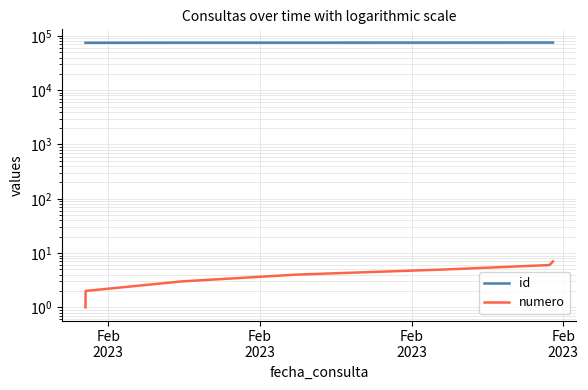

At which label is numero closest to 4?

Feb
2023